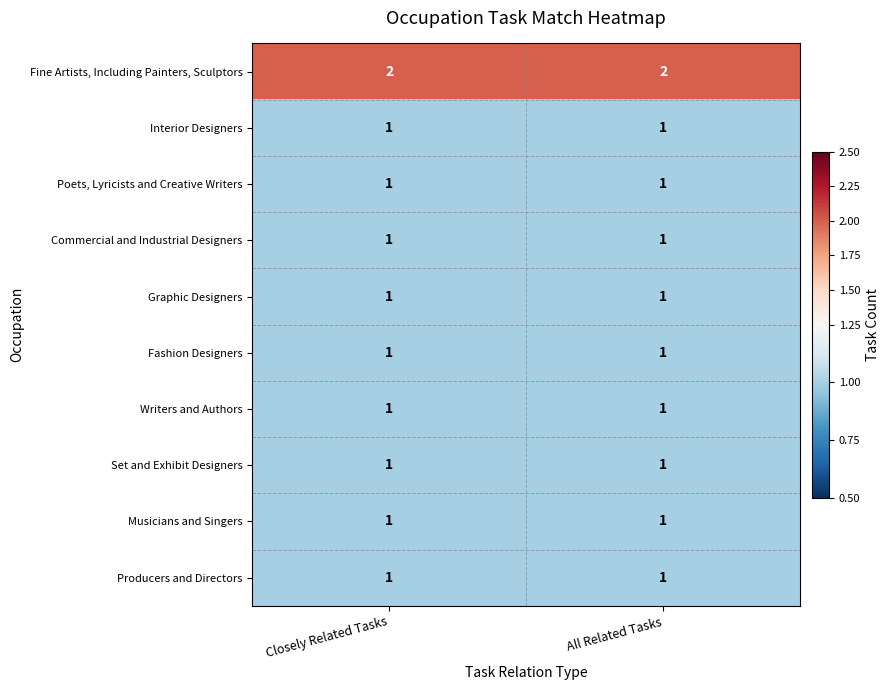

True or false: Producers and Directors has a value of 1 at Closely Related Tasks.

True